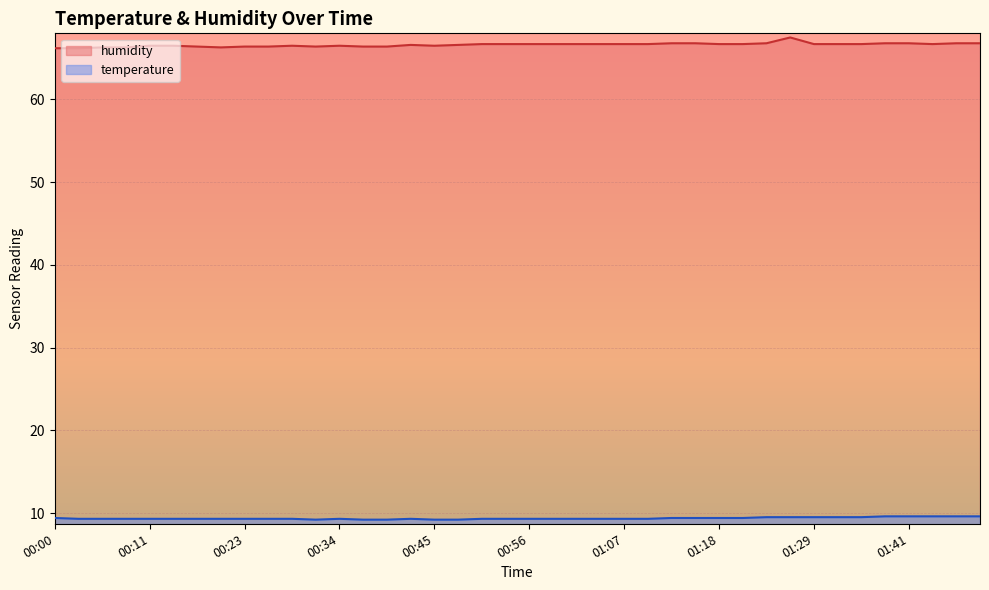

Reading left to right, what are all the values shown in this chart?

temperature: 9.4	9.3	9.3	9.3	9.3	9.3	9.3	9.3	9.3	9.3	9.3	9.2	9.3	9.2	9.2	9.3	9.2	9.2	9.3	9.3	9.3	9.3	9.3	9.3	9.3	9.3	9.4	9.4	9.4	9.4	9.5	9.5	9.5	9.5	9.5	9.6	9.6	9.6	9.6	9.6
humidity: 66.2	66.2	66.3	66.3	66.5	66.5	66.4	66.3	66.4	66.4	66.5	66.4	66.5	66.4	66.4	66.6	66.5	66.6	66.7	66.7	66.7	66.7	66.7	66.7	66.7	66.7	66.8	66.8	66.7	66.7	66.8	67.5	66.7	66.7	66.7	66.8	66.8	66.7	66.8	66.8